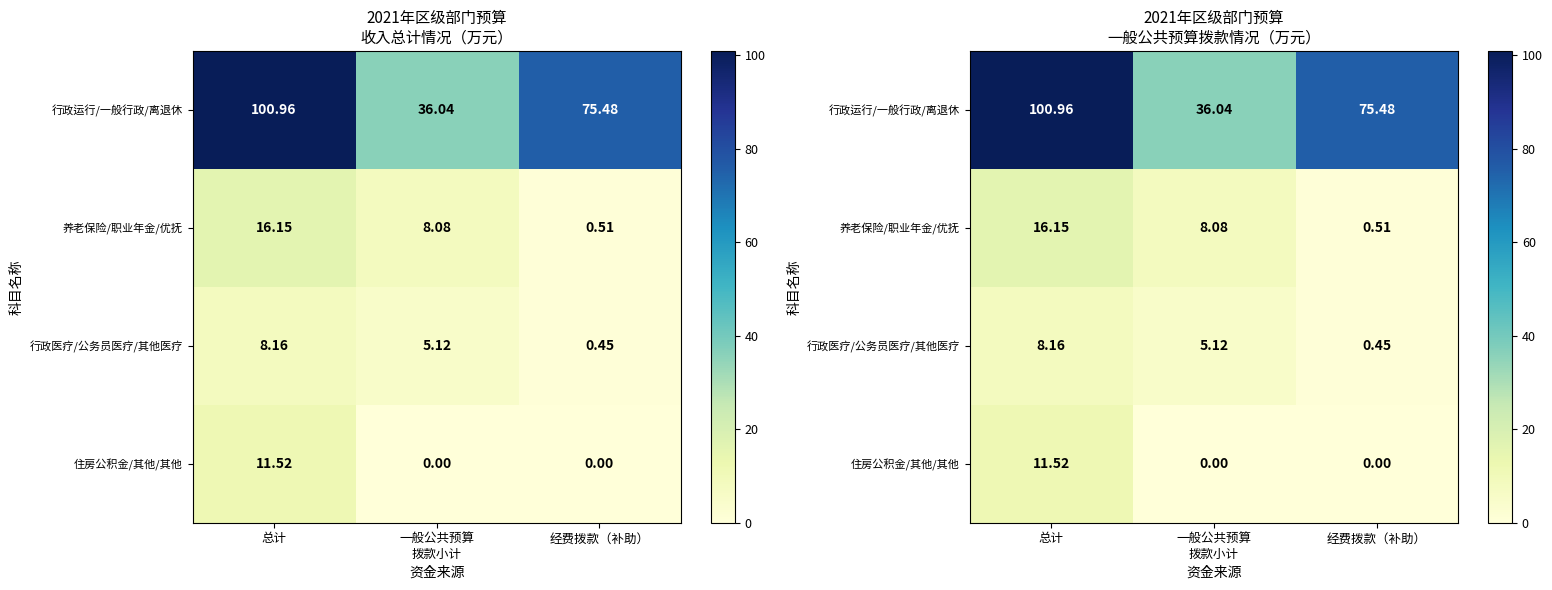

What is the difference between the 养老保险/职业年金/优抚 values at 总计 and 经费拨款（补助）?

15.6